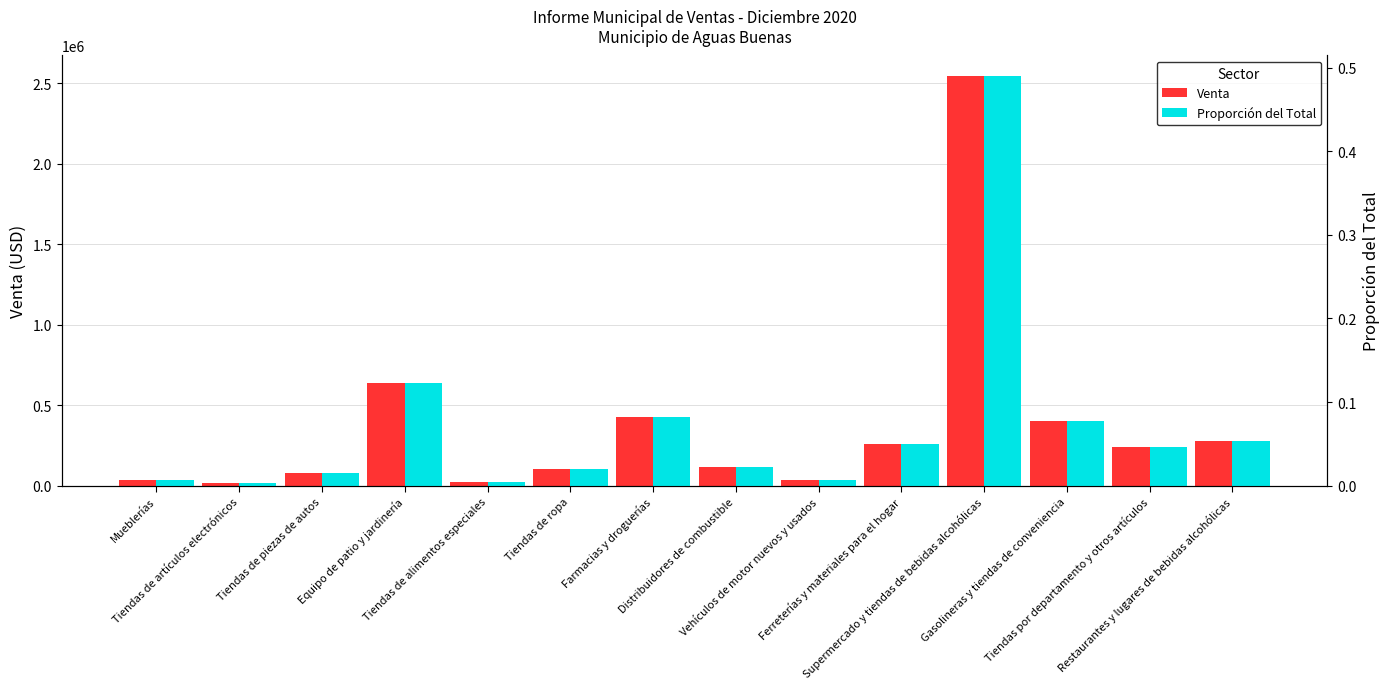

What is the label of the 2nd bar from the left?

Tiendas de artículos electrónicos